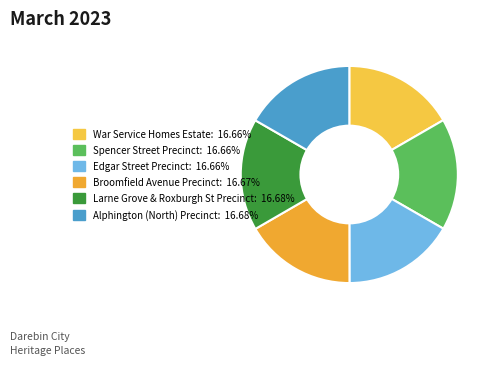

How many segments does this pie chart have?

6